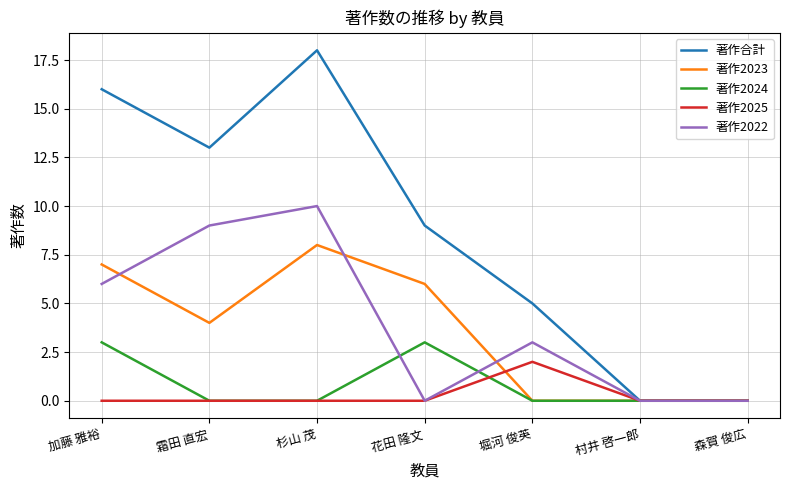

Which series has the largest range (max minus min)?

著作合計